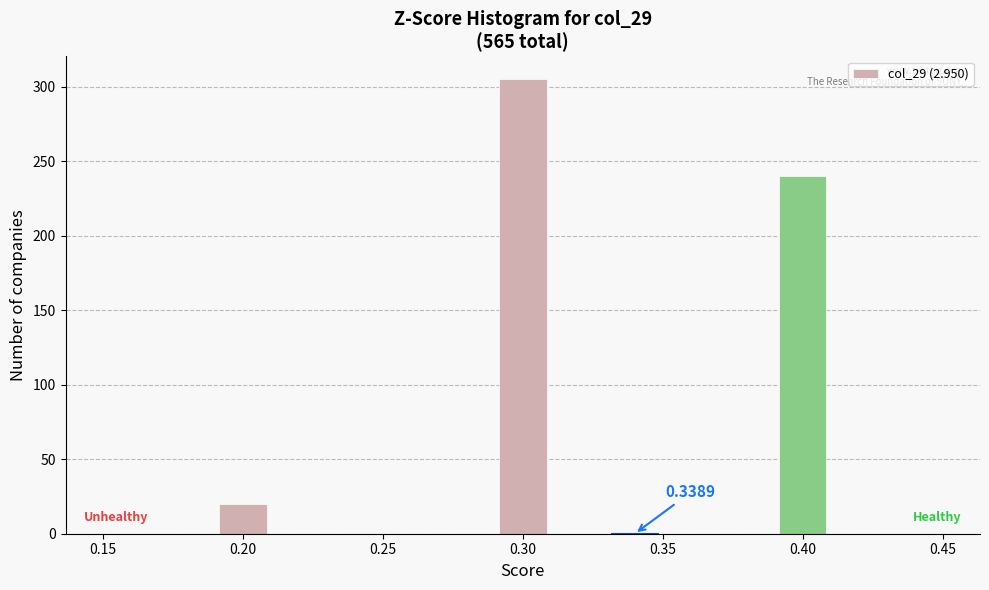

Which range on the x-axis has the tallest bar?

0.29 to 0.31